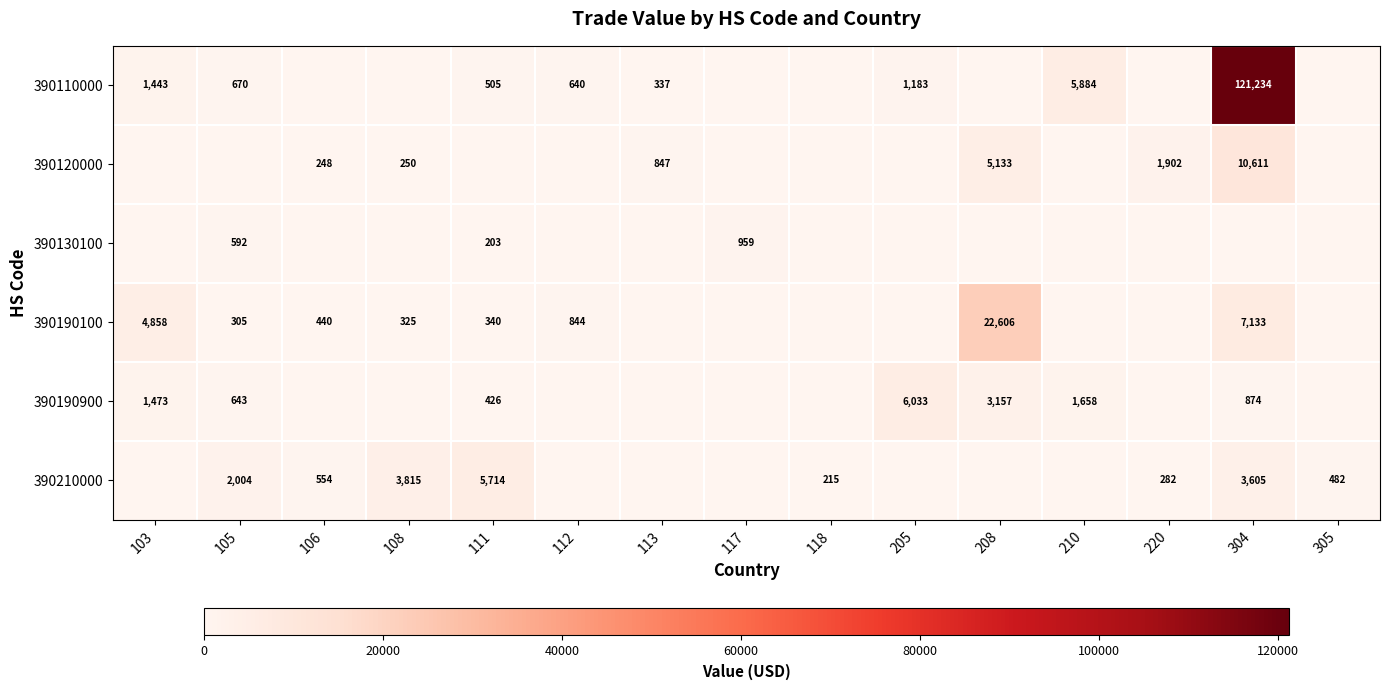

What is the sum of the 390210000 values at 305 and 106?

1036